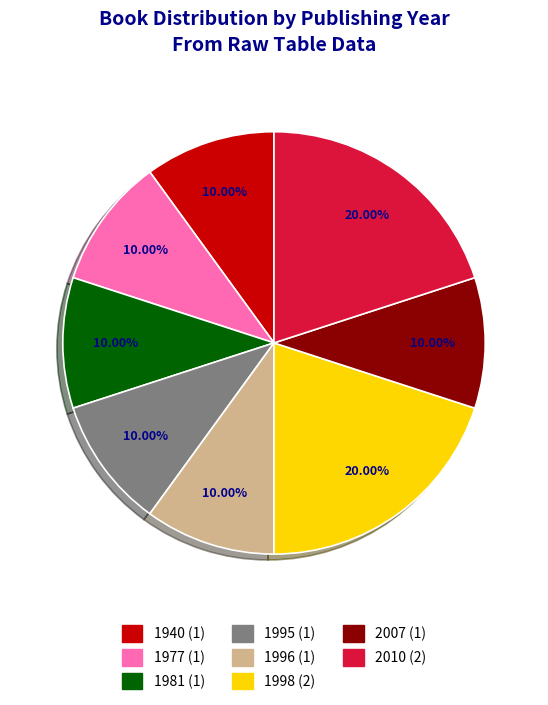

Is there any slice that represents more than half of the pie?

No